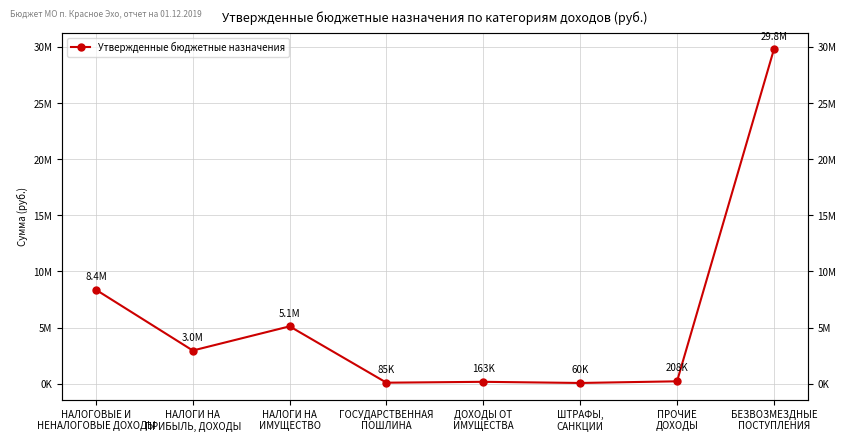

What is the change in value from НАЛОГОВЫЕ И
НЕНАЛОГОВЫЕ ДОХОДЫ to ШТРАФЫ,
САНКЦИИ?

-8306000.0